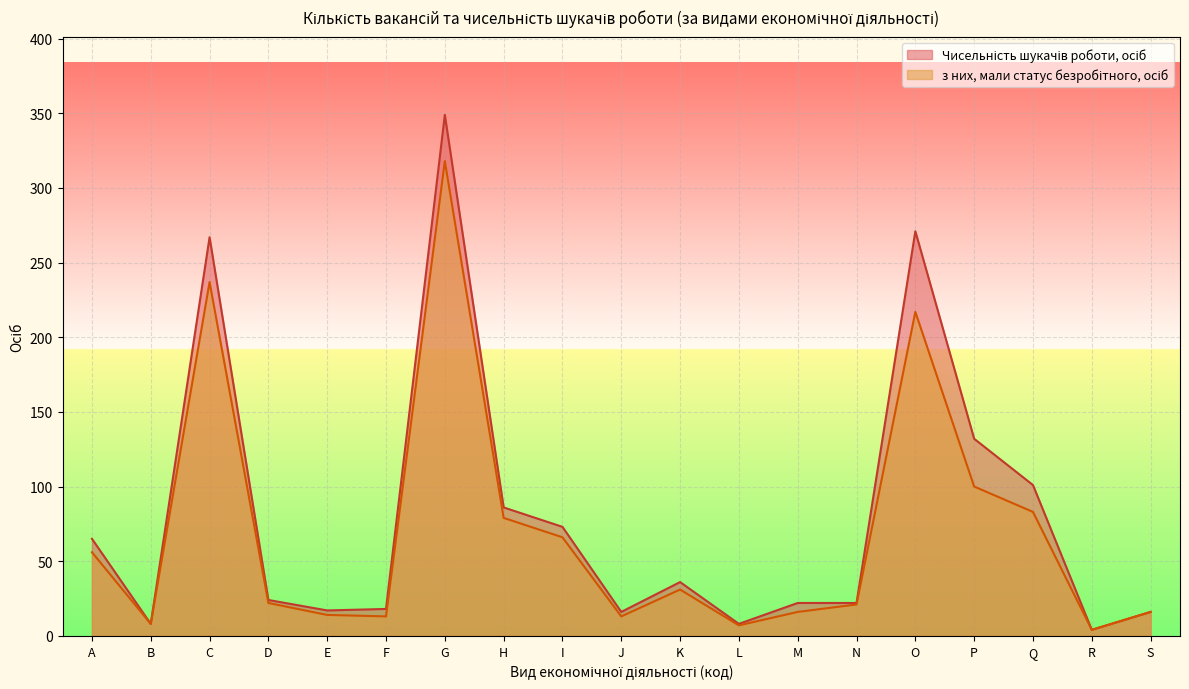

Which series changed the most between I and P?

Чисельність шукачів роботи, осіб